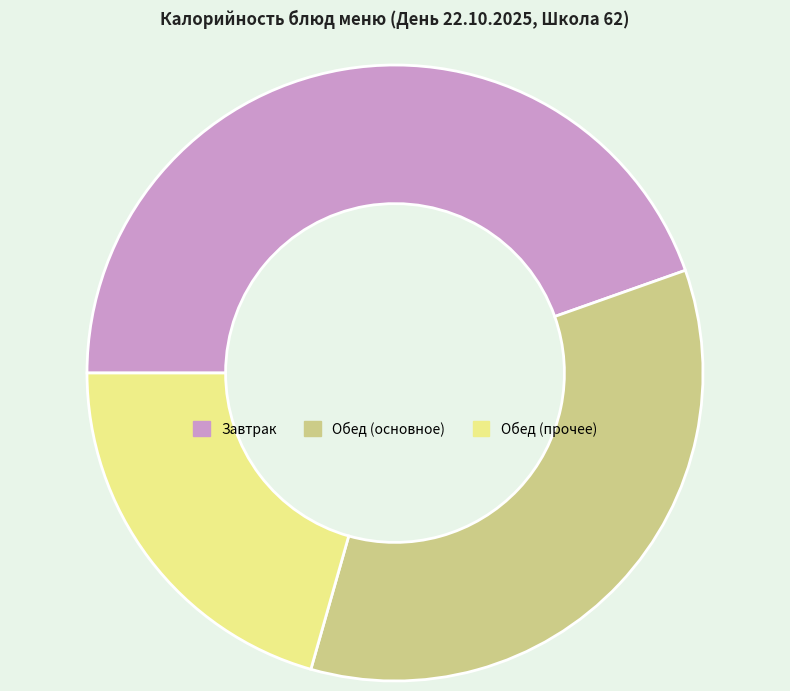

Combined, do Обед (прочее) and Завтрак account for over 50%?

Yes